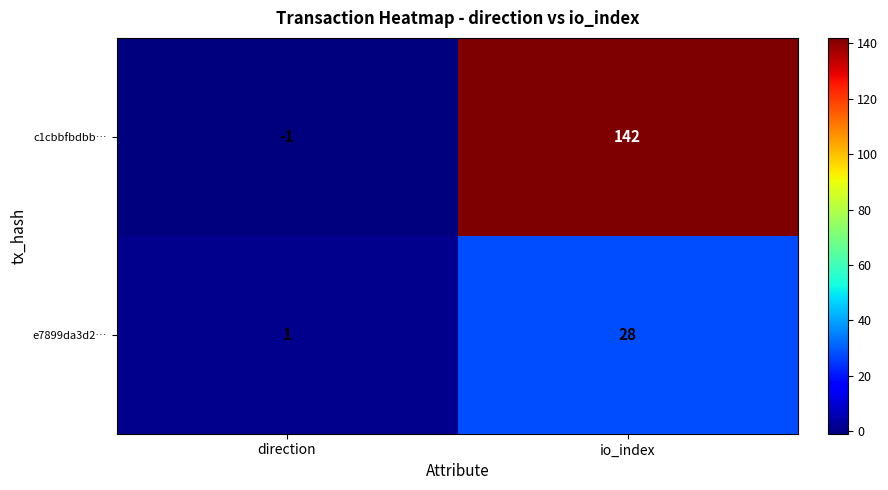

How many series are shown in this chart?

2